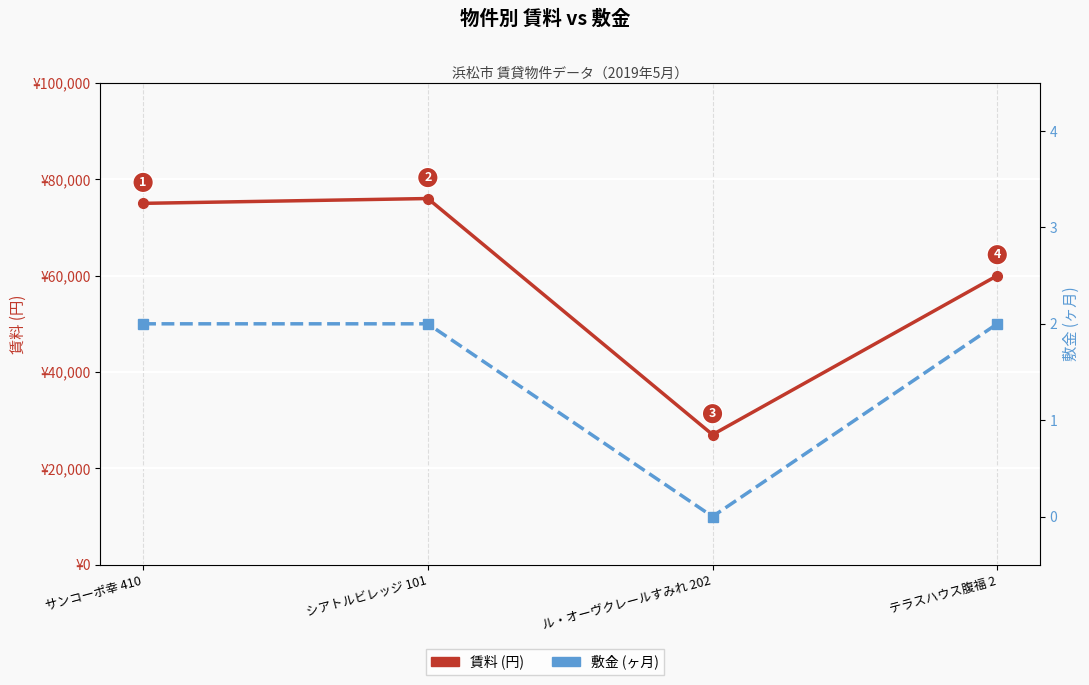

True or false: 賃料 (円) and 敷金 (ヶ月) cross at least once.

False